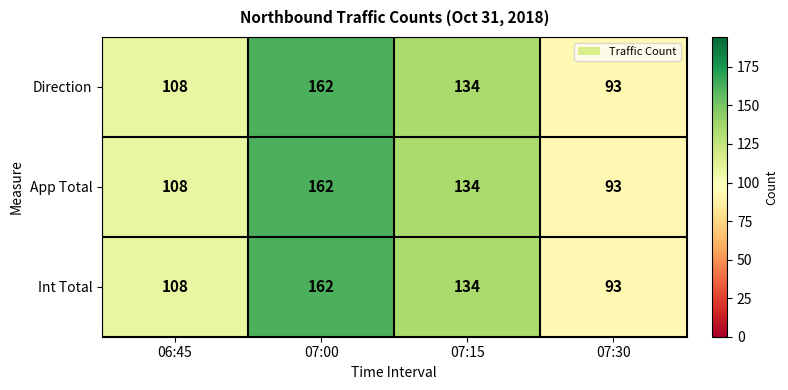

What is the sum of all Int Total values?

497